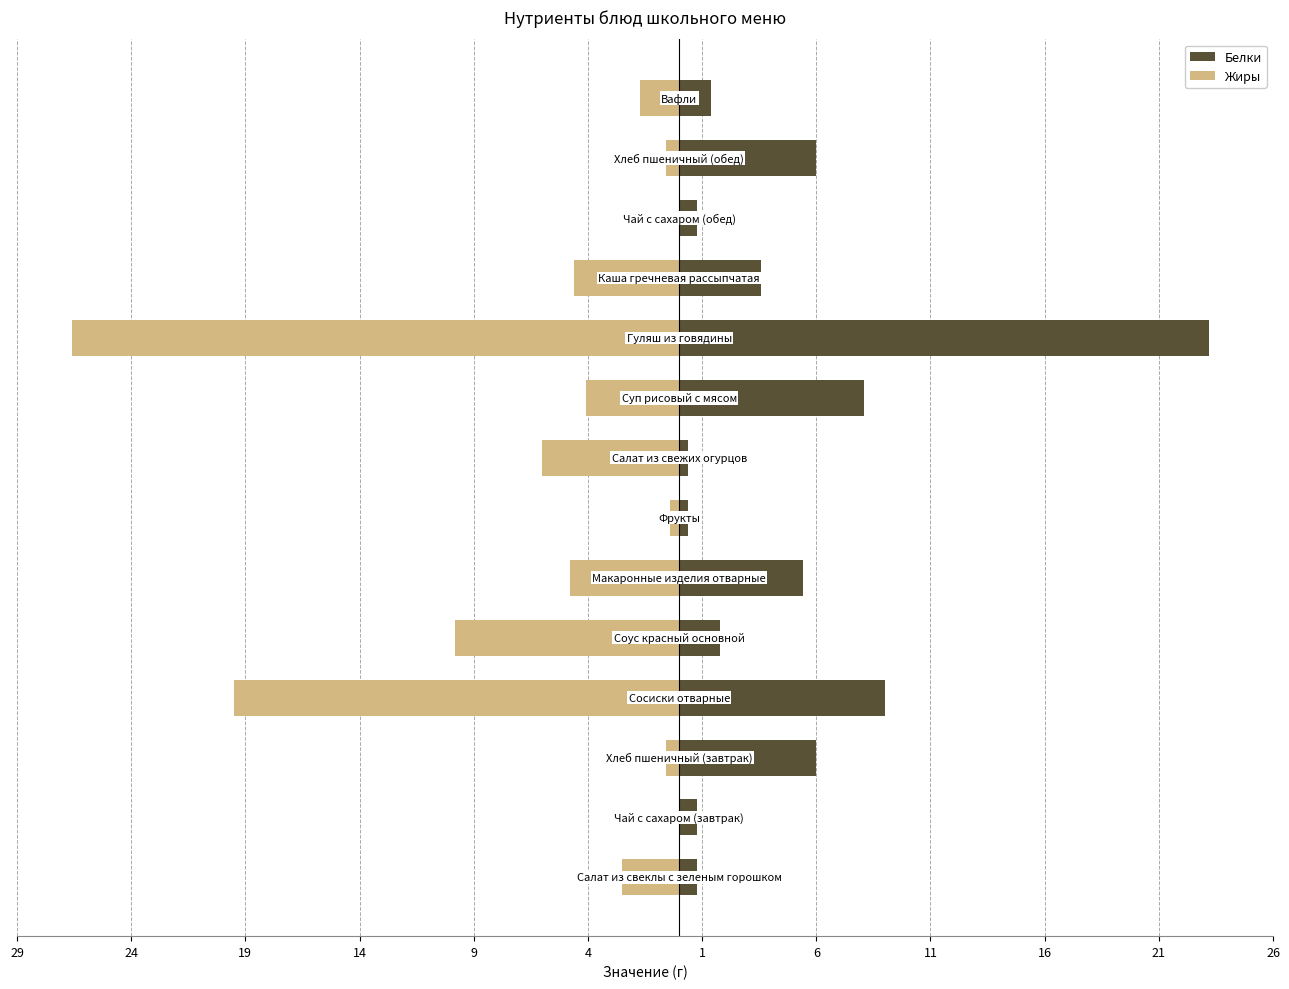

Between 16 and 21, which series saw the biggest shift?

Жиры